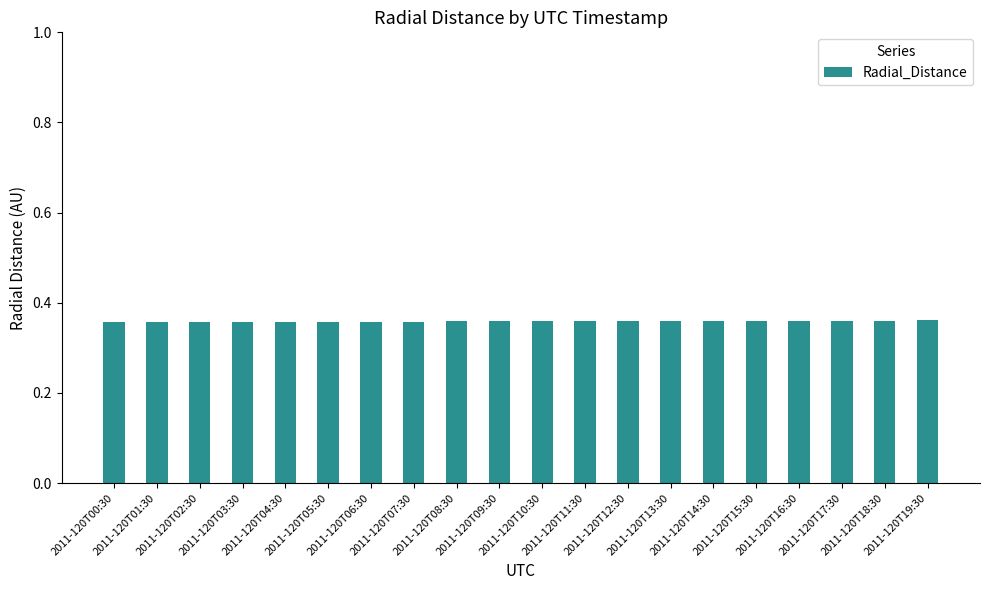

What is the sum of all values?

7.2